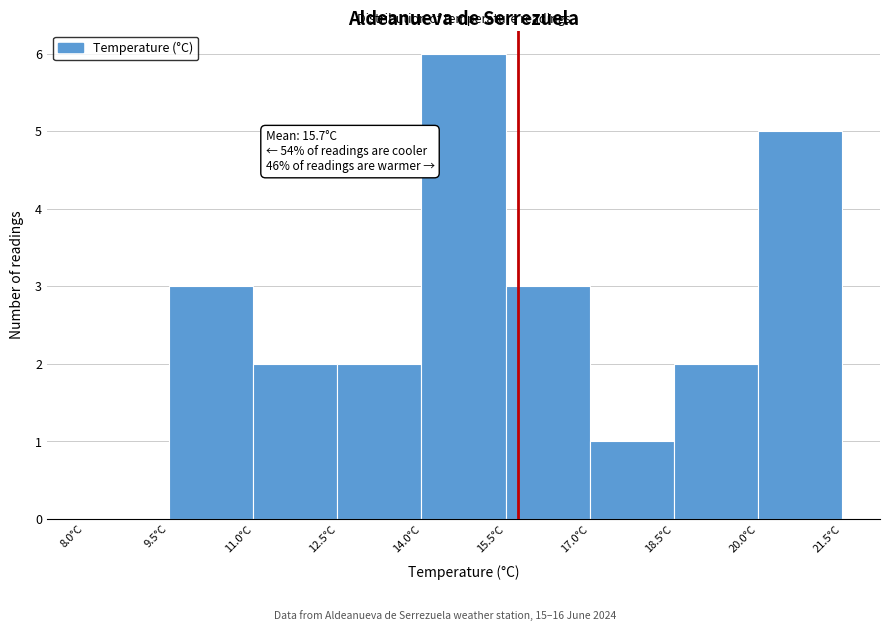

Which range on the x-axis has the tallest bar?

14.0 to 15.5